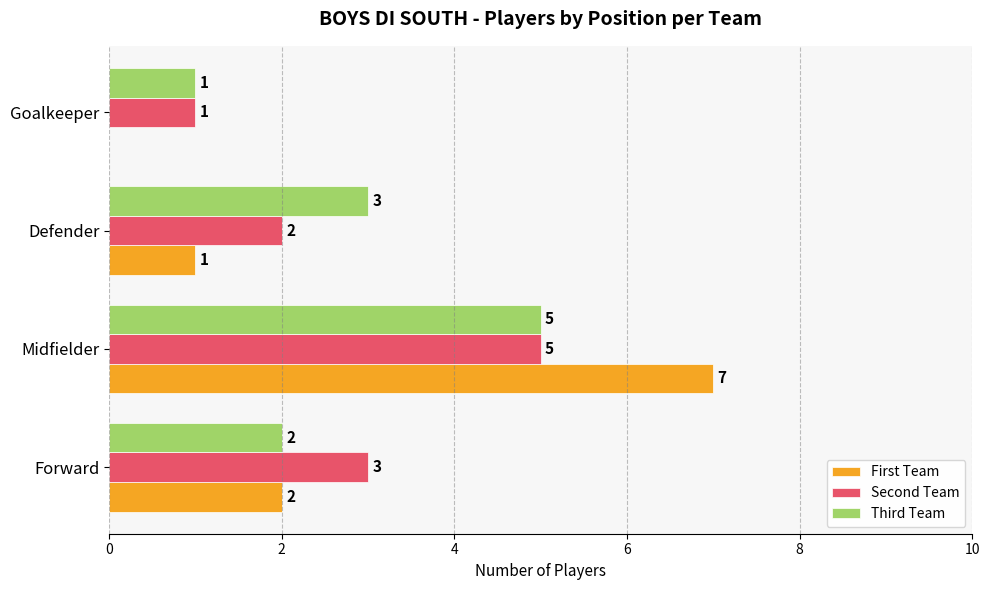

What is the sum of all First Team values?

10